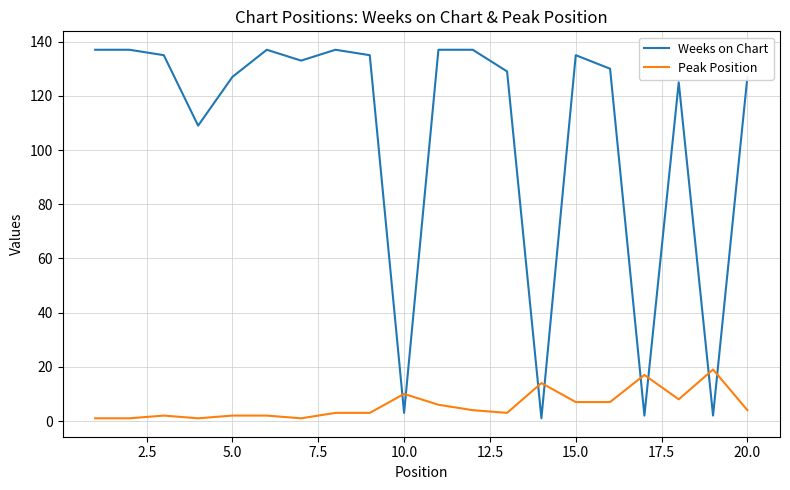

Which series ends up on top after the final intersection of Peak Position and Weeks on Chart?

Weeks on Chart